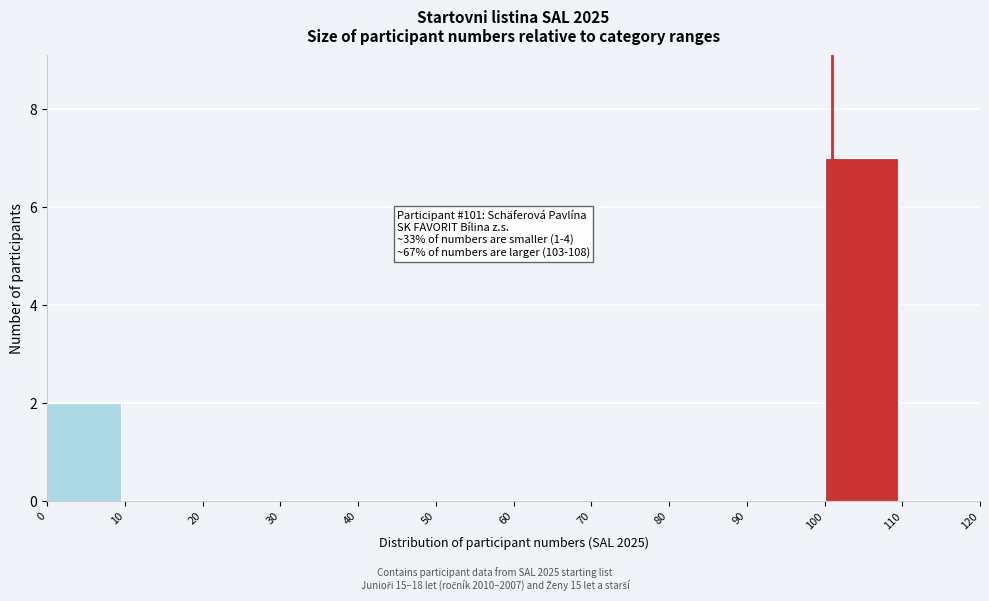

Over which range of the x-axis is the bar tallest?

100 to 110